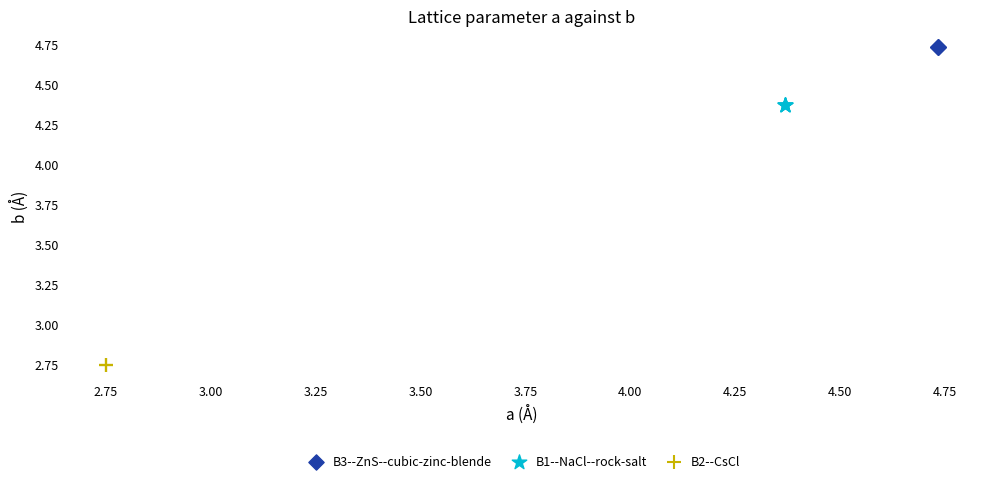

Which series contains the highest Y value?

B3--ZnS--cubic-zinc-blende